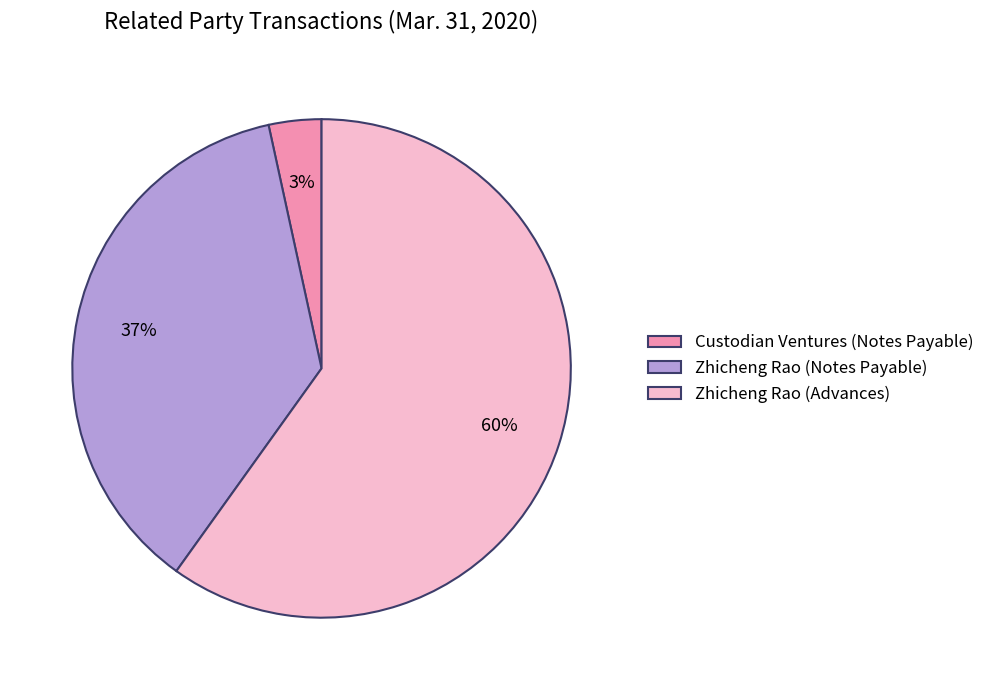

Count the number of slices in the pie.

3